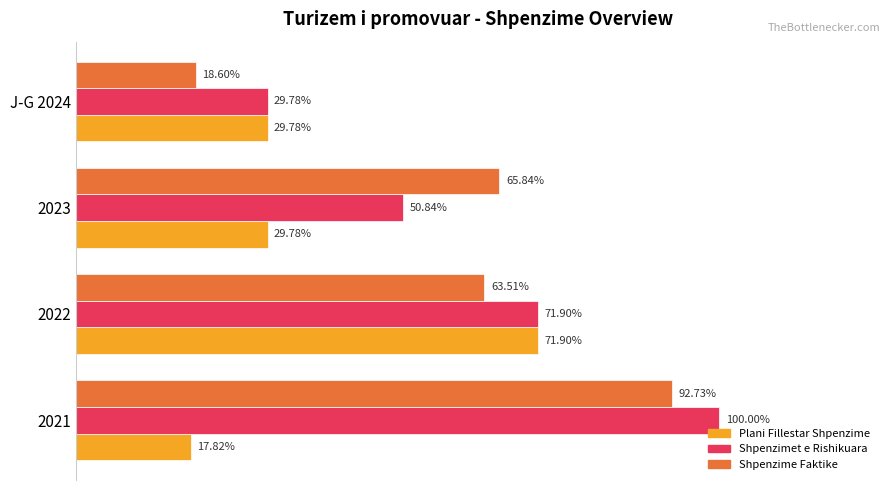

Reading right to left, extract all data points from this chart.

Plani Fillestar Shpenzime: 42420000	42420000	102420000	25390000
Shpenzimet e Rishikuara: 42420000	72420000	102420000	142453000
Shpenzime Faktike: 26492647	93788411	90473597	132100000